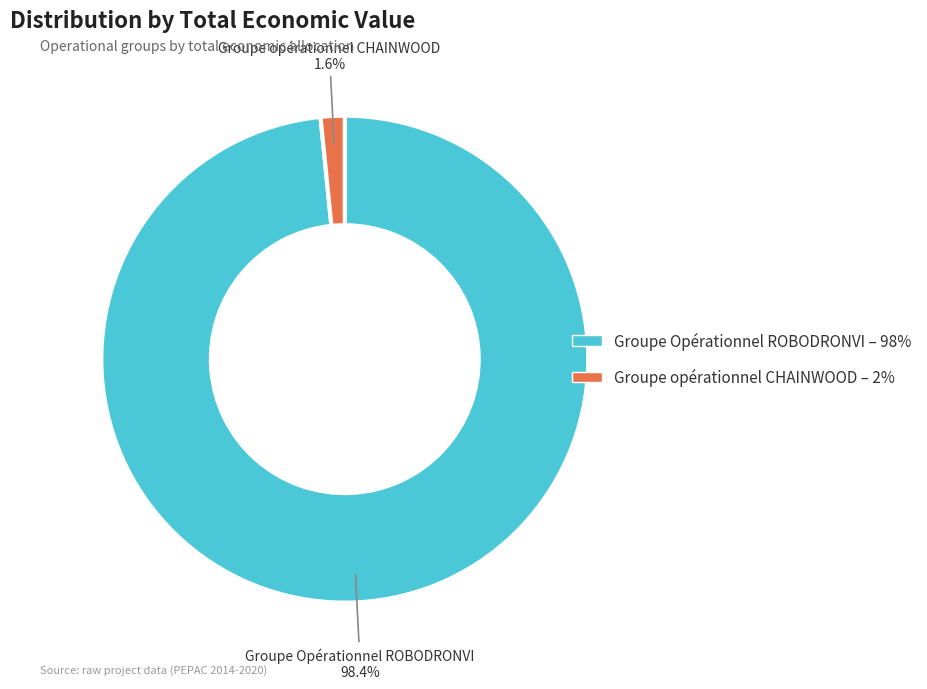

How many slices are in this pie chart?

2